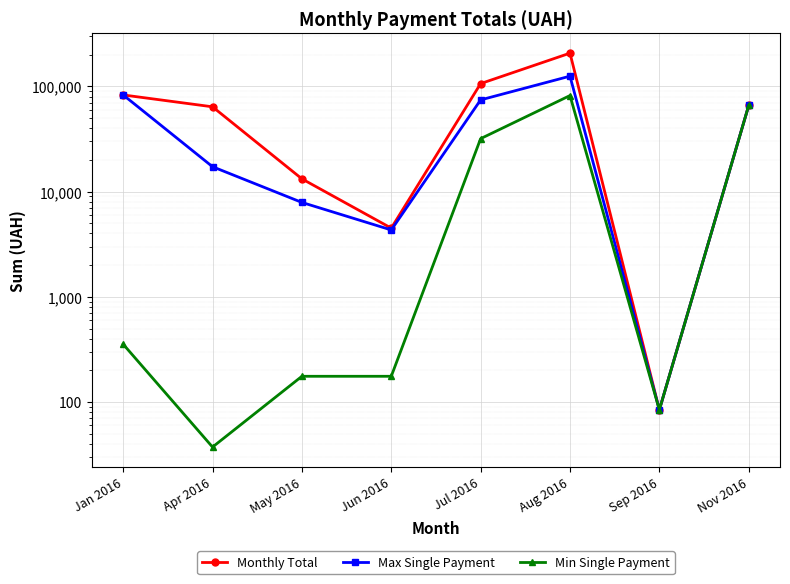

At which label does Max Single Payment first exceed 65790?

Jan 2016